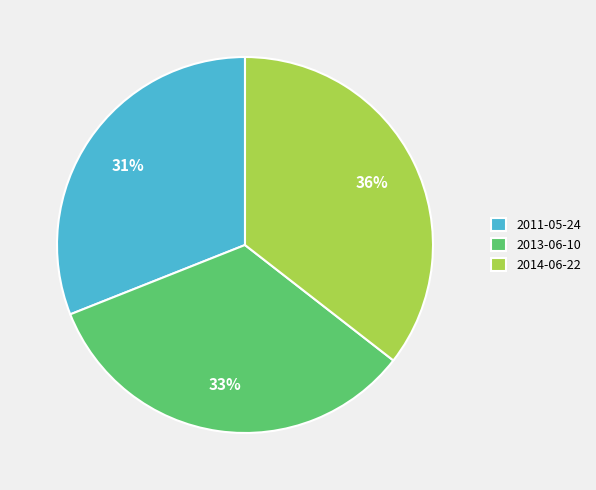

Count the number of slices in the pie.

3